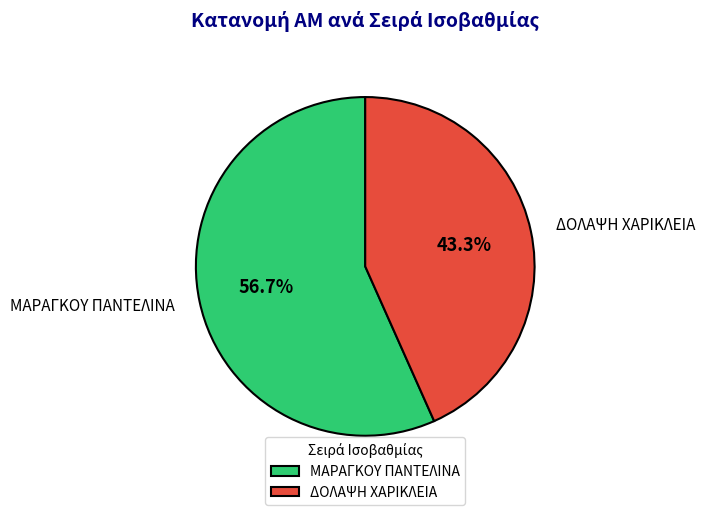

Which category accounts for the majority?

ΜΑΡΑΓΚΟΥ ΠΑΝΤΕΛΙΝΑ